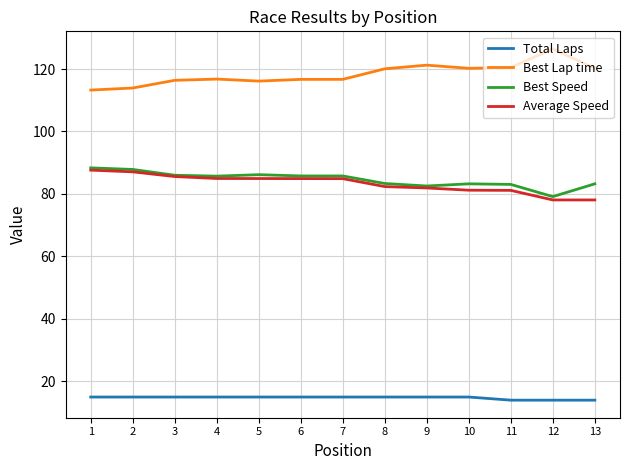

At 13, list the series in order from largest to smallest.

Best Lap time, Best Speed, Average Speed, Total Laps